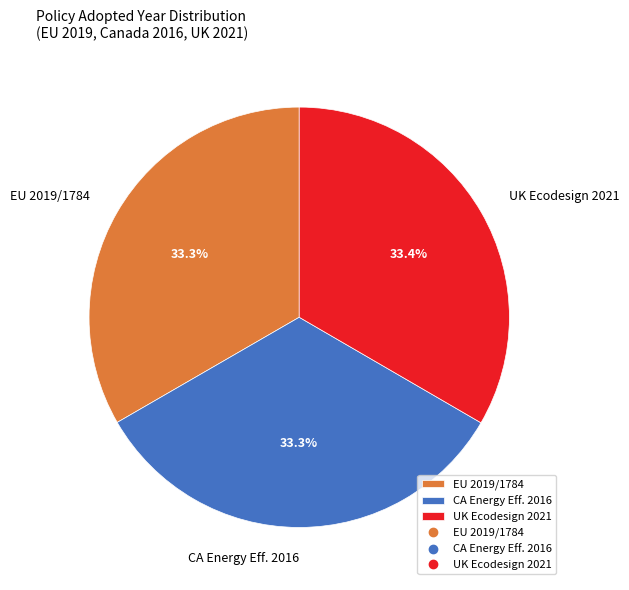

Approximately how many times larger is the value at CA Energy Eff. 2016 compared to EU 2019/1784?

1.0